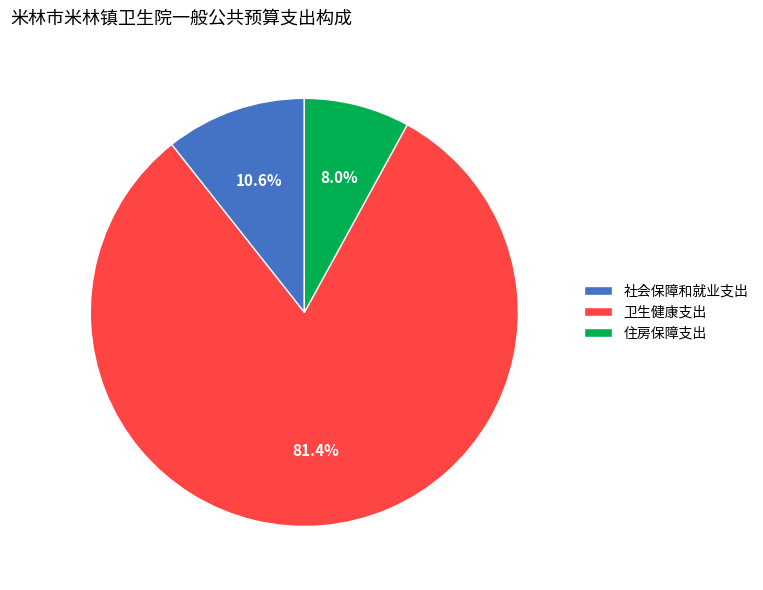

Do 社会保障和就业支出 and 住房保障支出 together represent more than half of the pie?

No